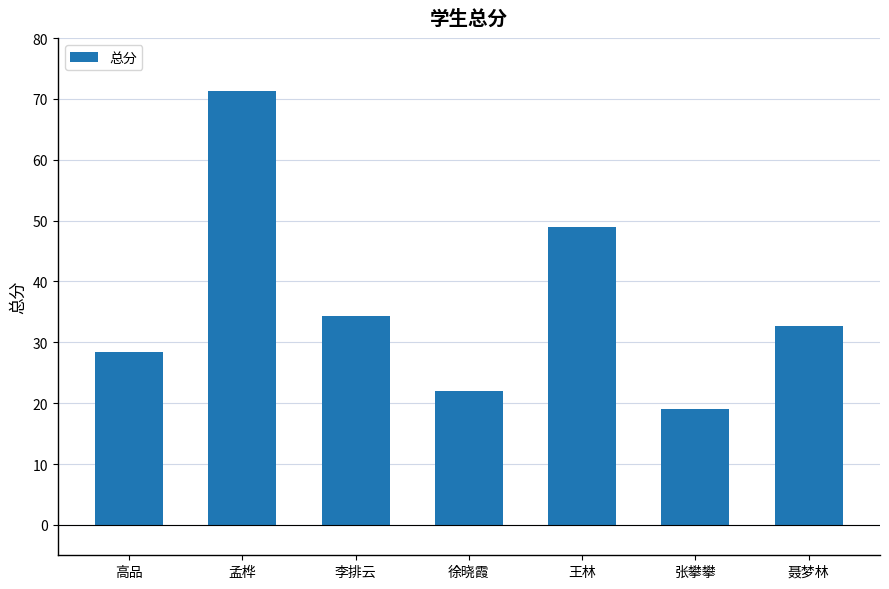

What is the change in value from 李排云 to 王林?

+14.7